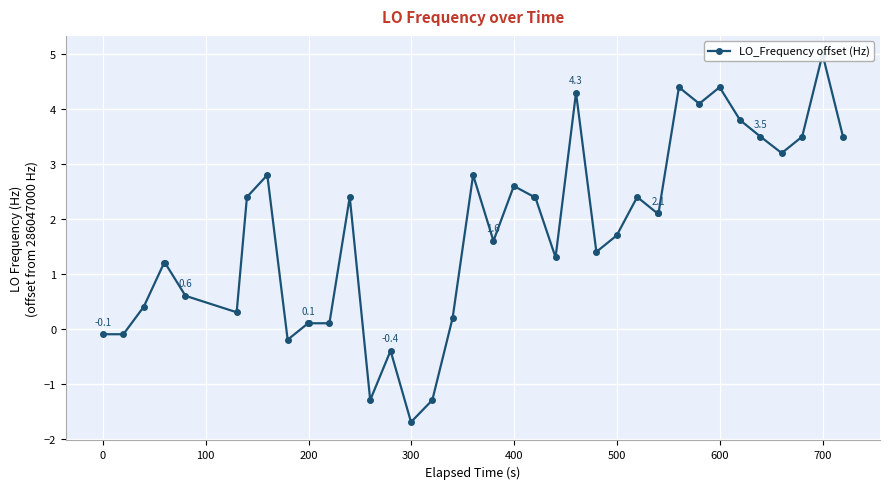

What is the value of the 18th point from the left?

-1.3